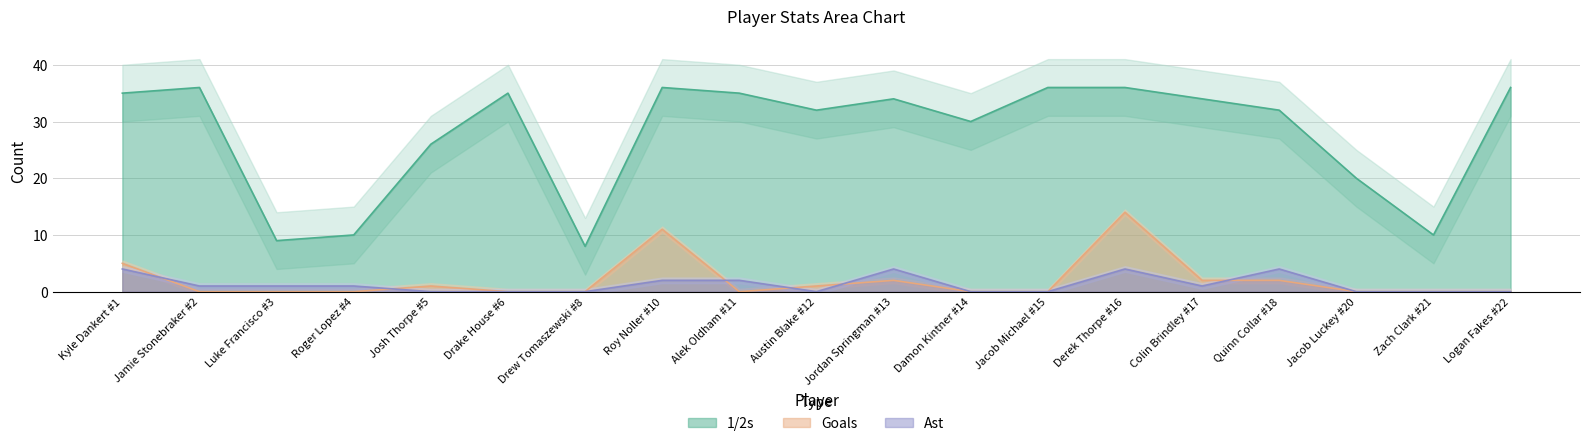

True or false: Ast and 1/2s cross at least once.

False